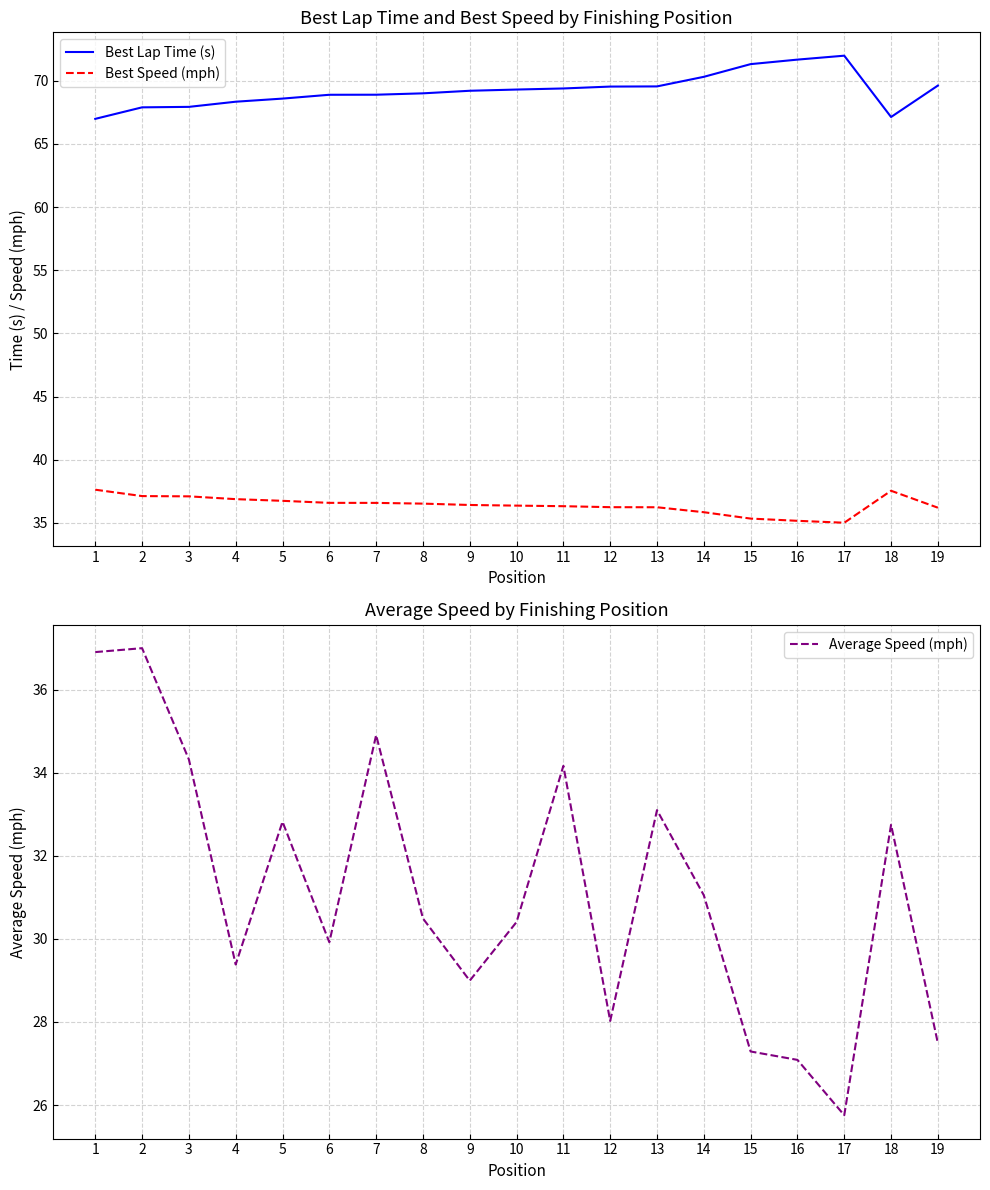

In Average Speed (mph), how many points are lower than both neighbors (excluding endpoints)?

5